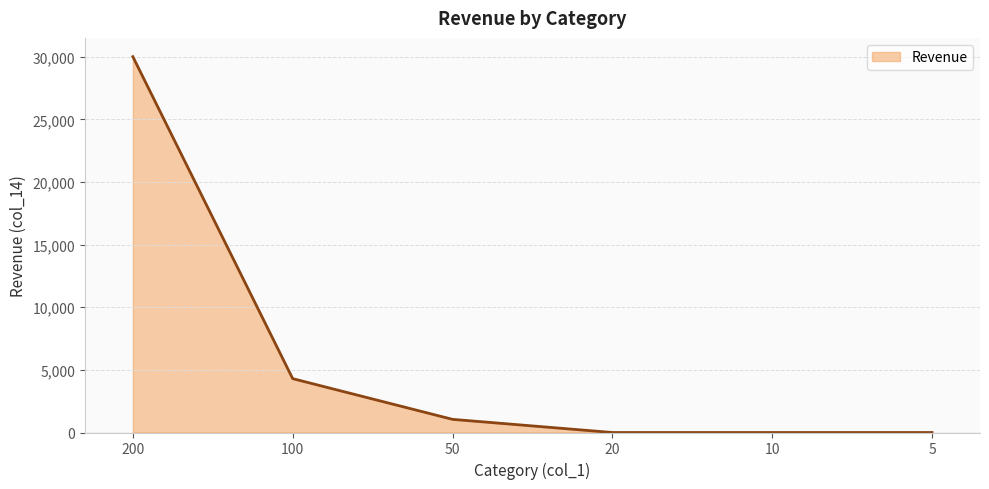

Count the number of data series in this chart.

1